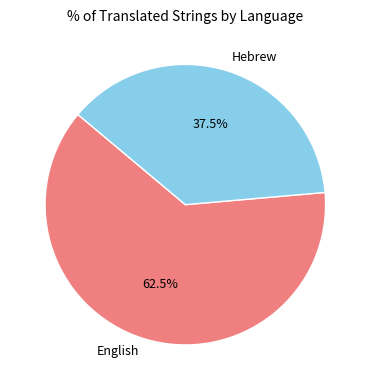

Rank the categories by value from lowest to highest.

Hebrew, English